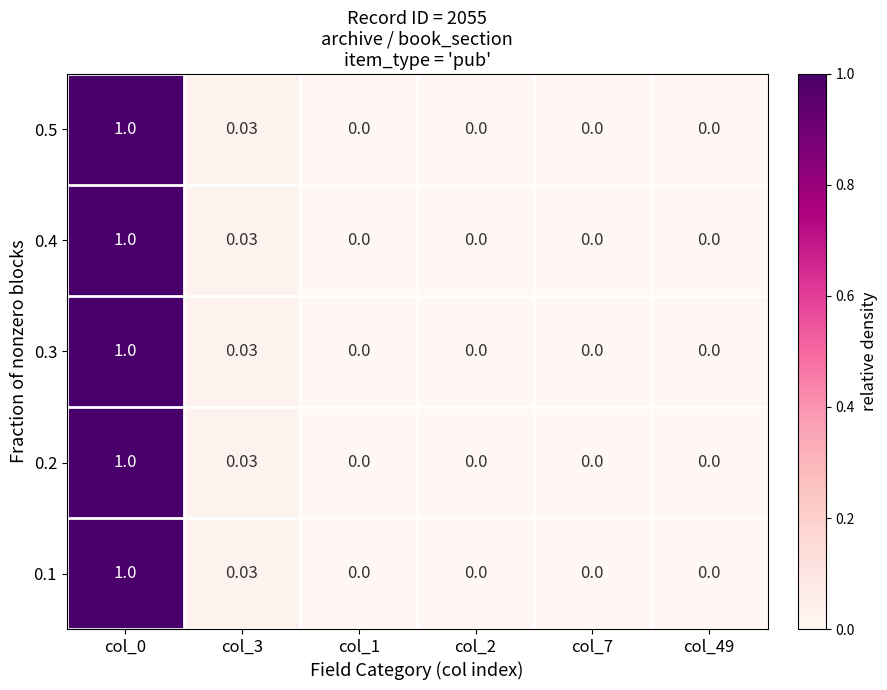

Is the value of 0.5 at col_1 greater than the value of 0.3 at col_0?

No